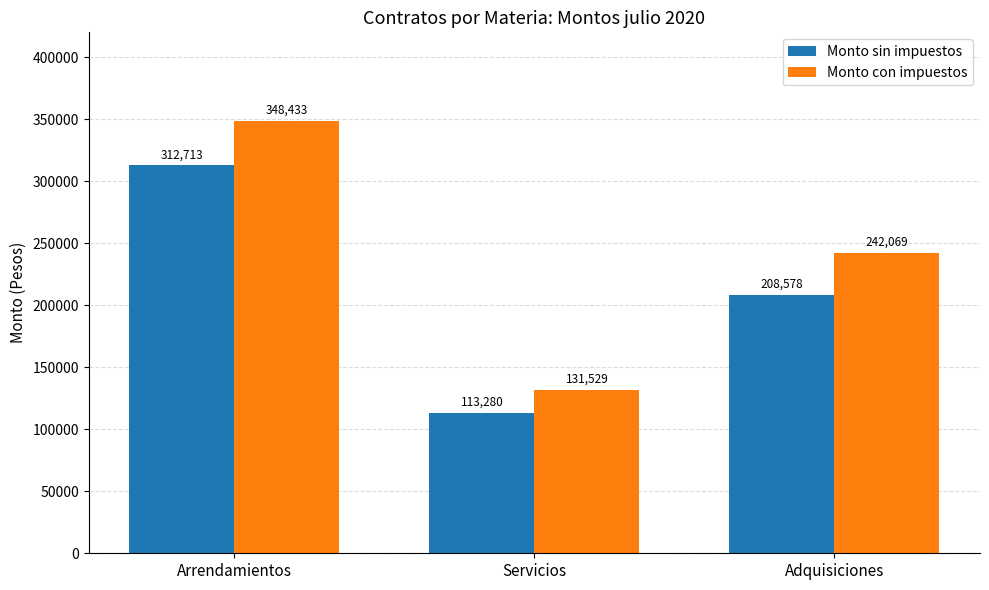

At how many categories does at least one series exceed 186536?

2